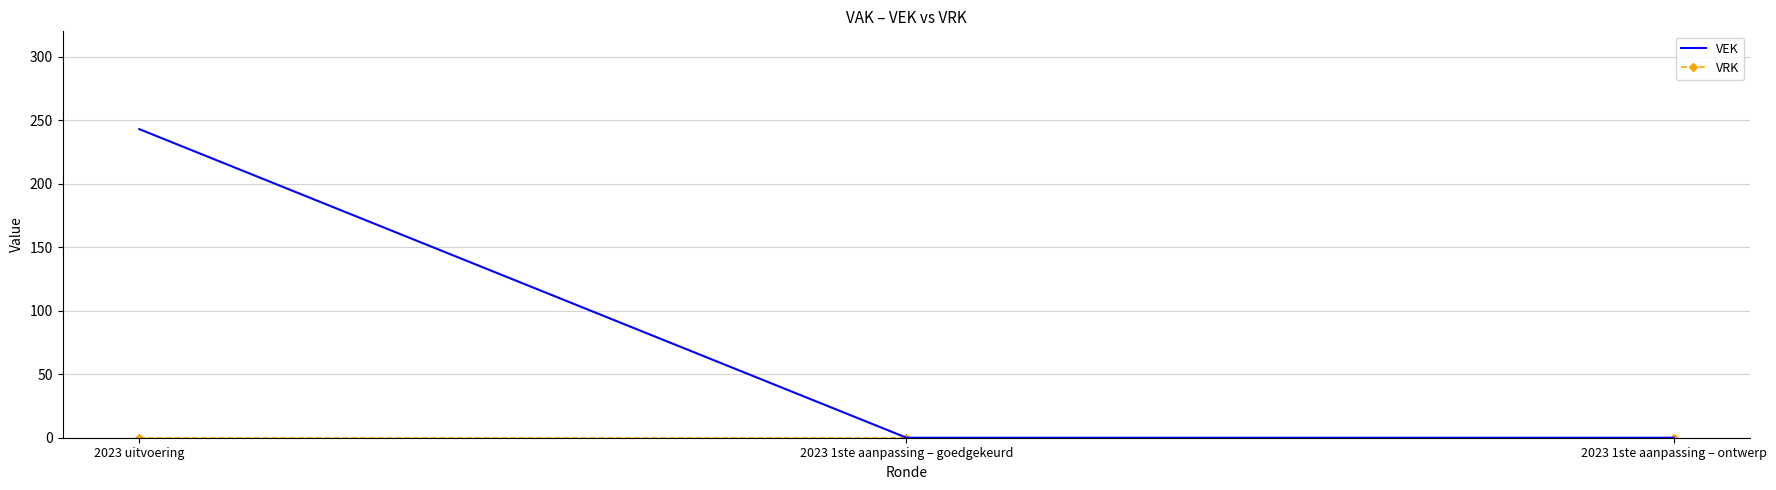

Which series has the largest total across all categories?

VEK